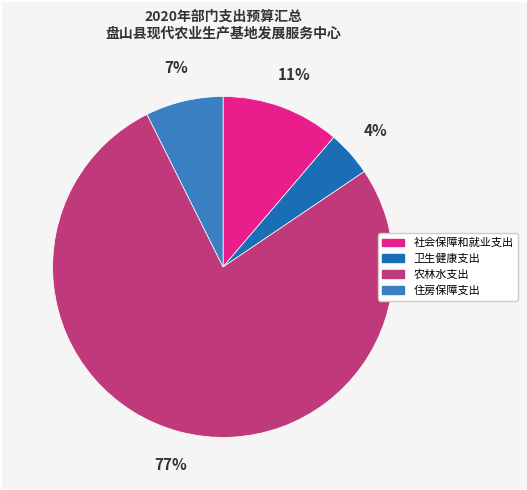

Is there a majority slice in this chart?

Yes